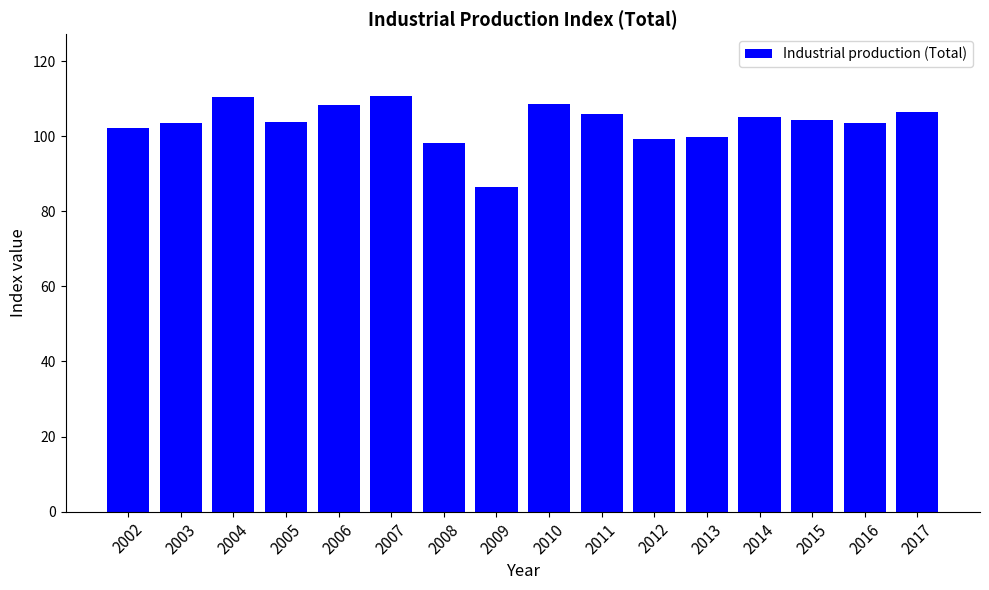

How many bars are there in total?

16